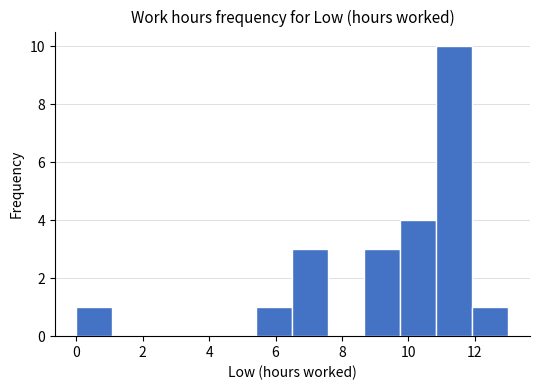

Reading left to right, transcribe this chart: for each bar, give the range it covers on the x-axis and its height. Neither the bar edges nor the heights are printed on the chart, so give them approximately, as read against the axes.

0.0 to 1.0: 1
1.0 to 2.2: 0
2.2 to 3.2: 0
3.2 to 4.4: 0
4.4 to 5.4: 0
5.4 to 6.6: 1
6.6 to 7.6: 3
7.6 to 8.6: 0
8.6 to 9.8: 3
9.8 to 10.8: 4
10.8 to 12.0: 10
12.0 to 13.0: 1